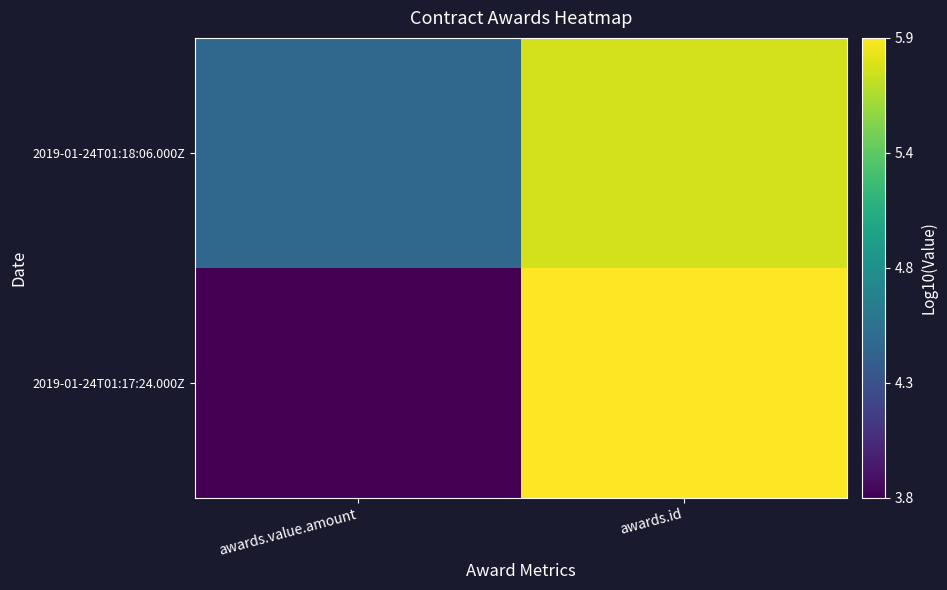

Reading left to right, transcribe all the data shown in this chart.

2019-01-24T01:17:24.000Z: awards.value.amount=3.8	awards.id=5.9
2019-01-24T01:18:06.000Z: awards.value.amount=4.5	awards.id=5.8